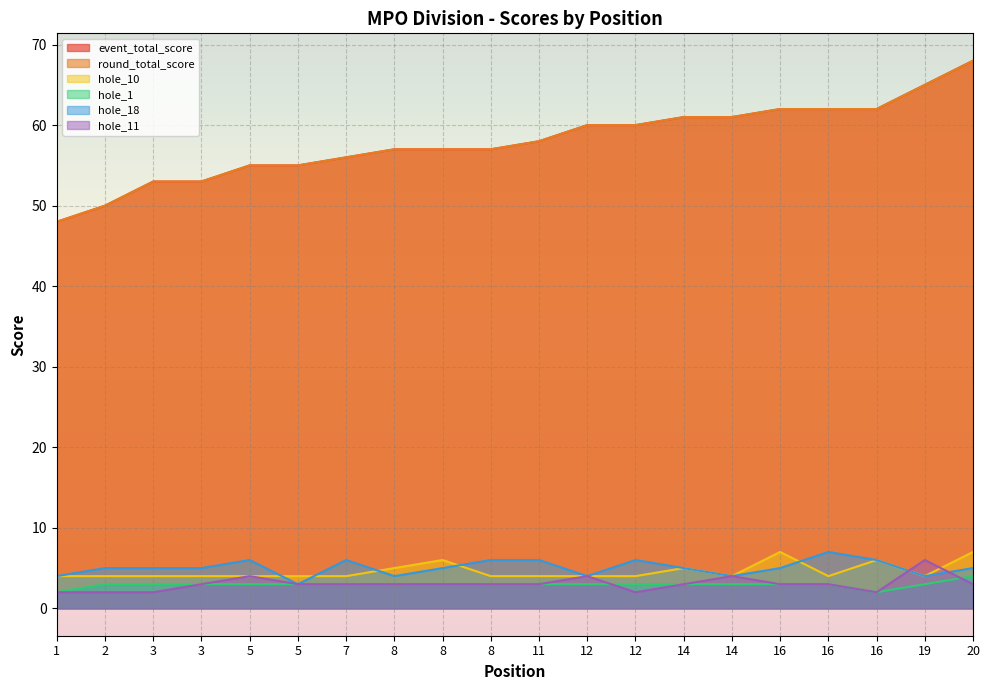

At how many categories does at least one series exceed 7?

20